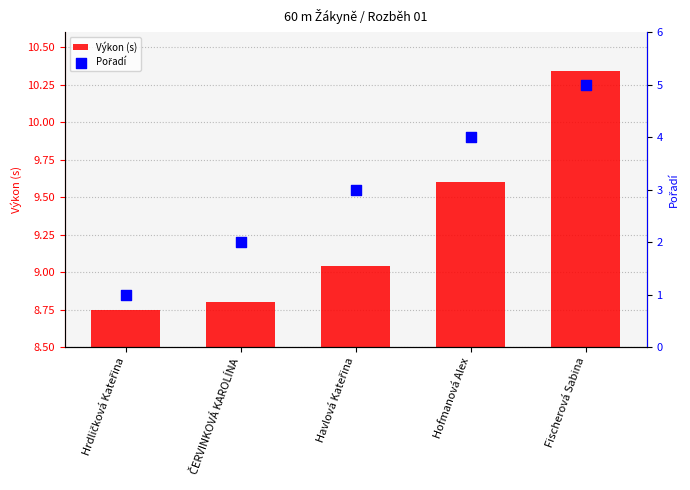

What are all the series names shown in the legend?

Výkon (s), Pořadí